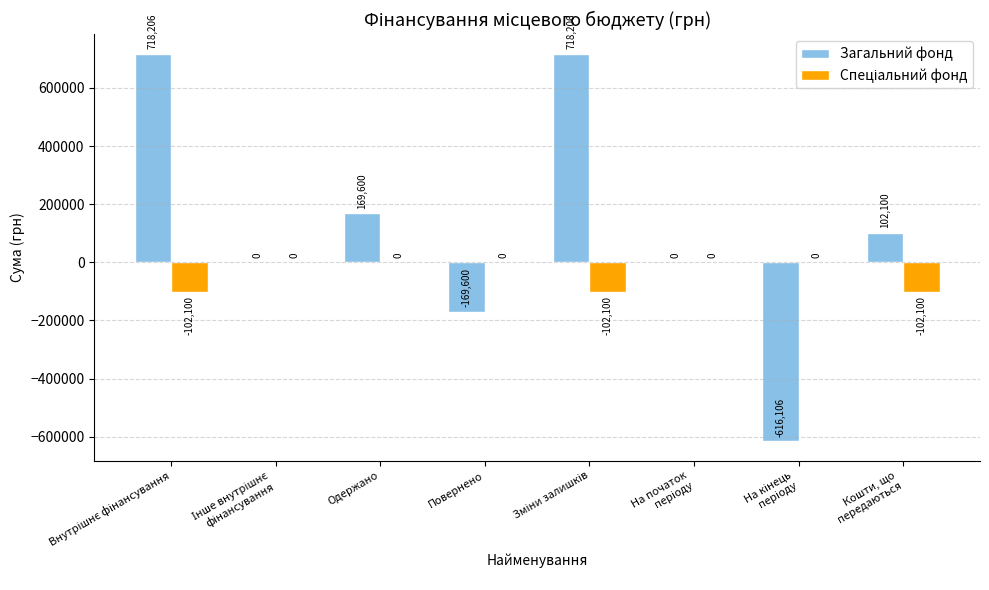

Which series has the largest total across all categories?

Загальний фонд